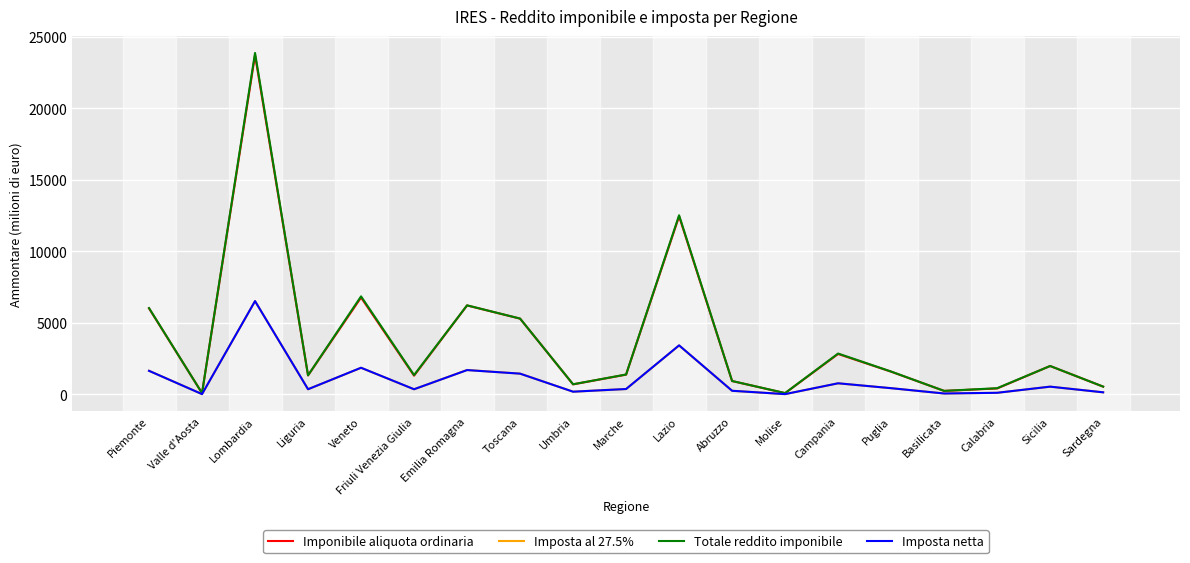

Which series has the largest range (max minus min)?

Totale reddito imponibile